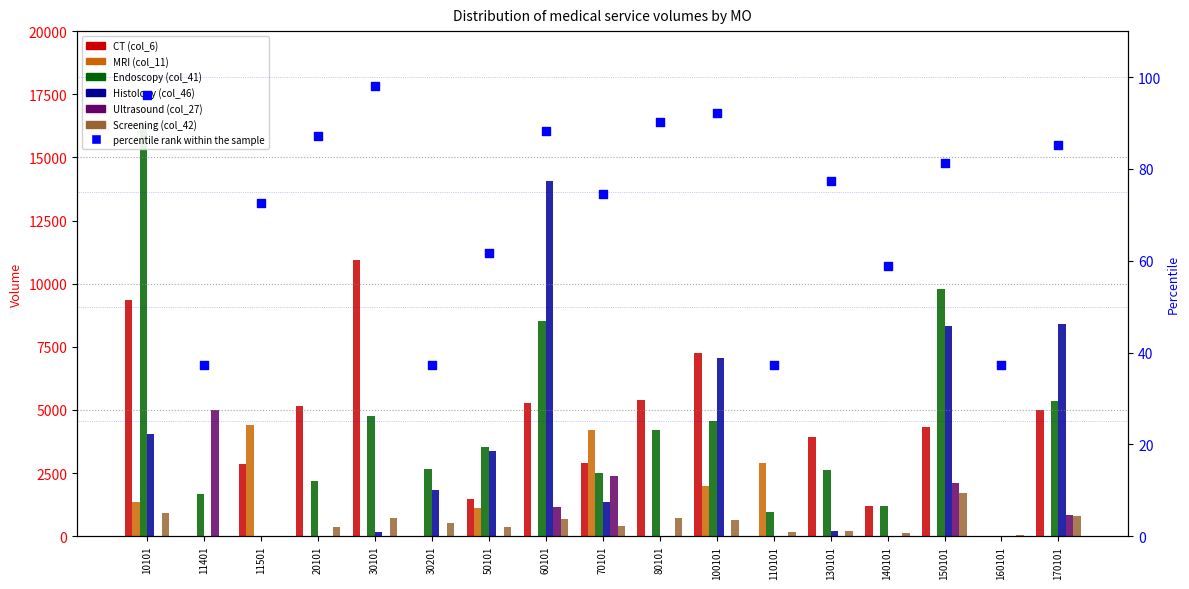

At how many categories does at least one series exceed 2025?

15